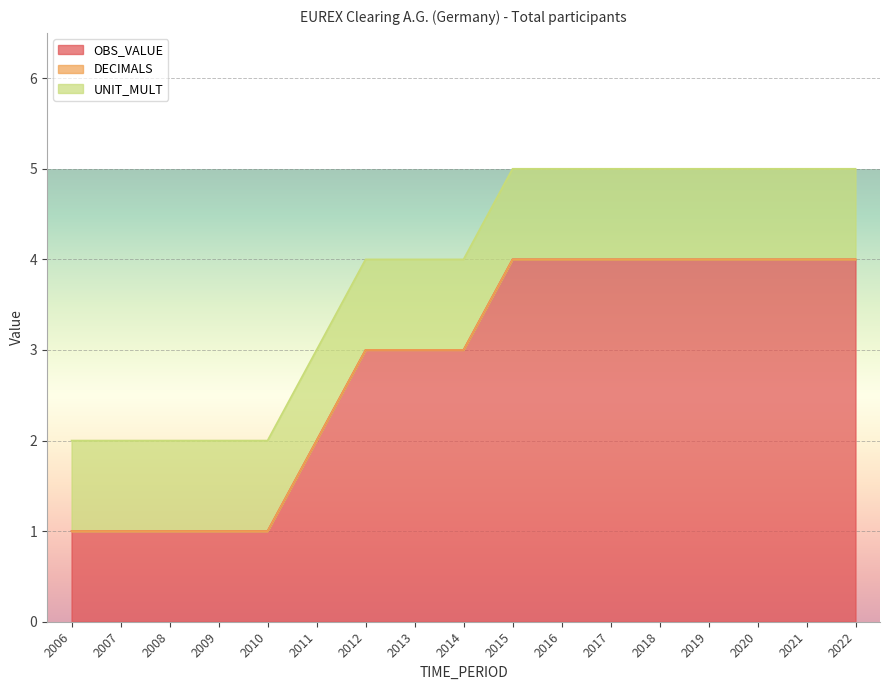

True or false: UNIT_MULT and OBS_VALUE intersect in this chart.

False